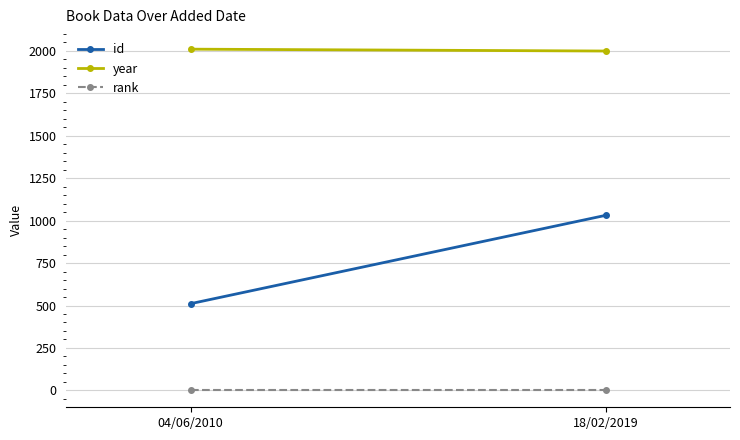

The value of rank at 18/02/2019 is 0. True or false?

False